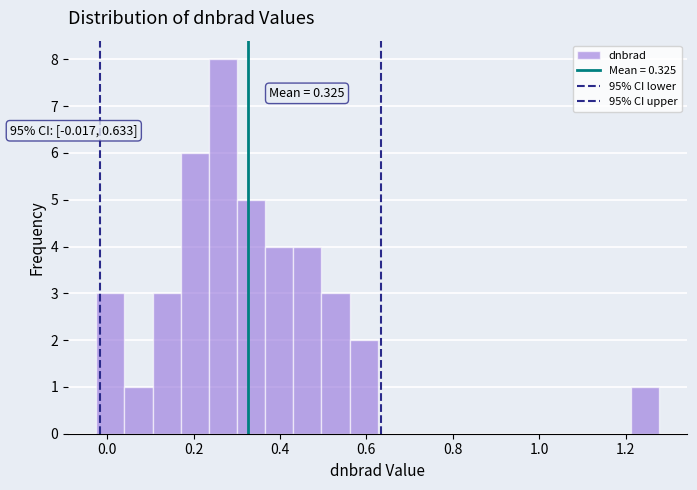

Read against the x-axis, roughly where is the centre of the tallest bar?

0.26